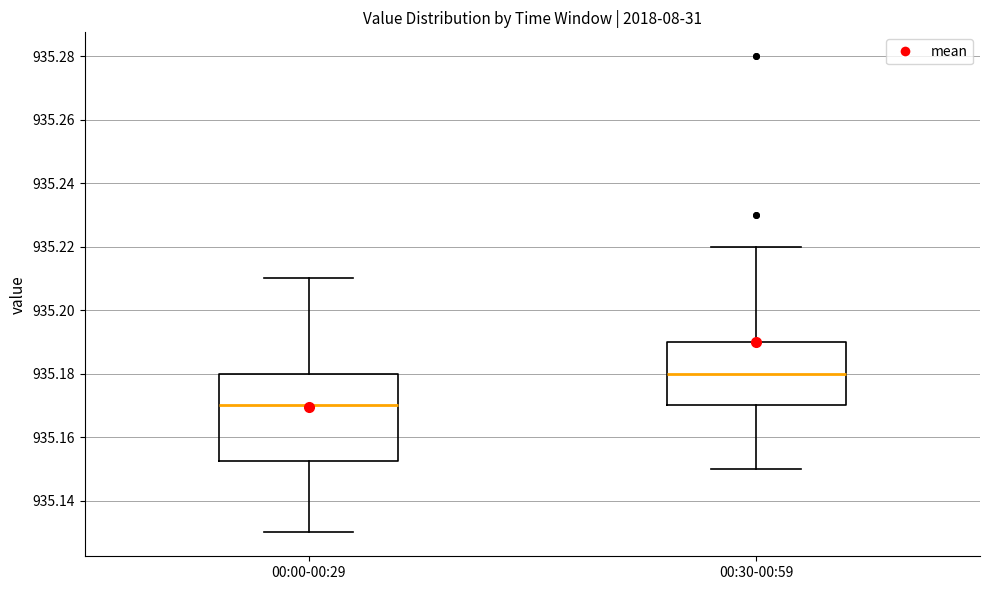

Which box is the tallest, from its lower edge to its upper edge?

00:00-00:29